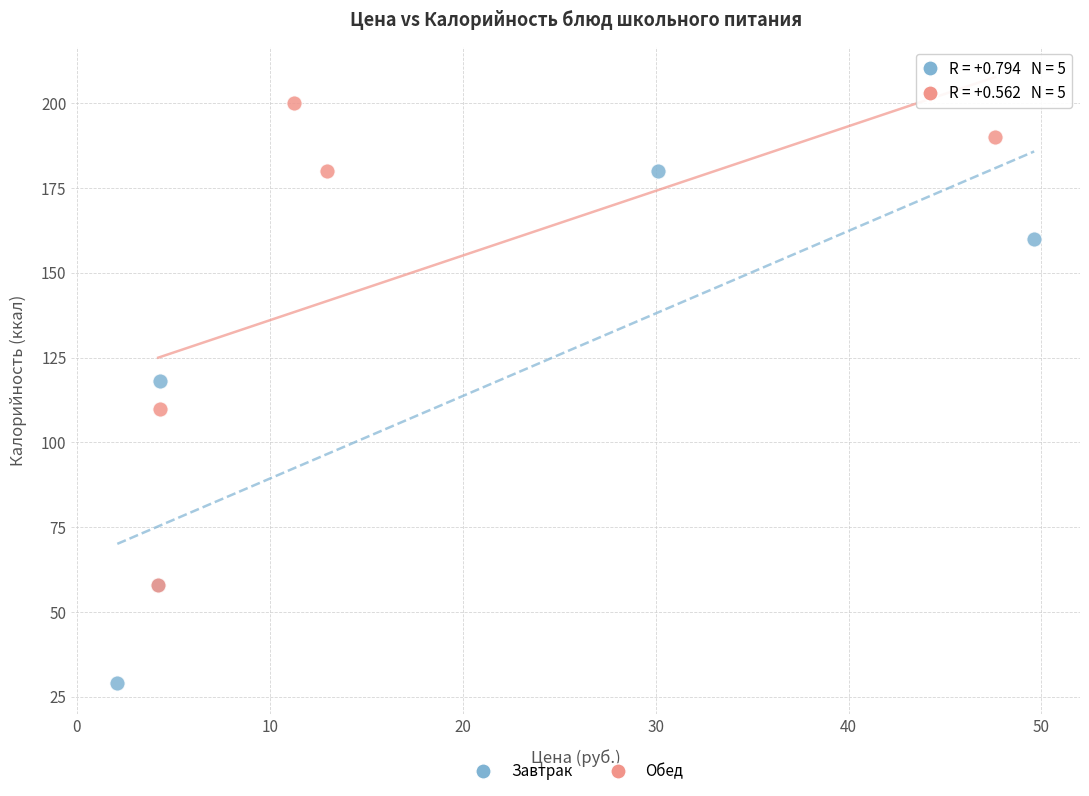

Which series contains the highest Y value?

Обед